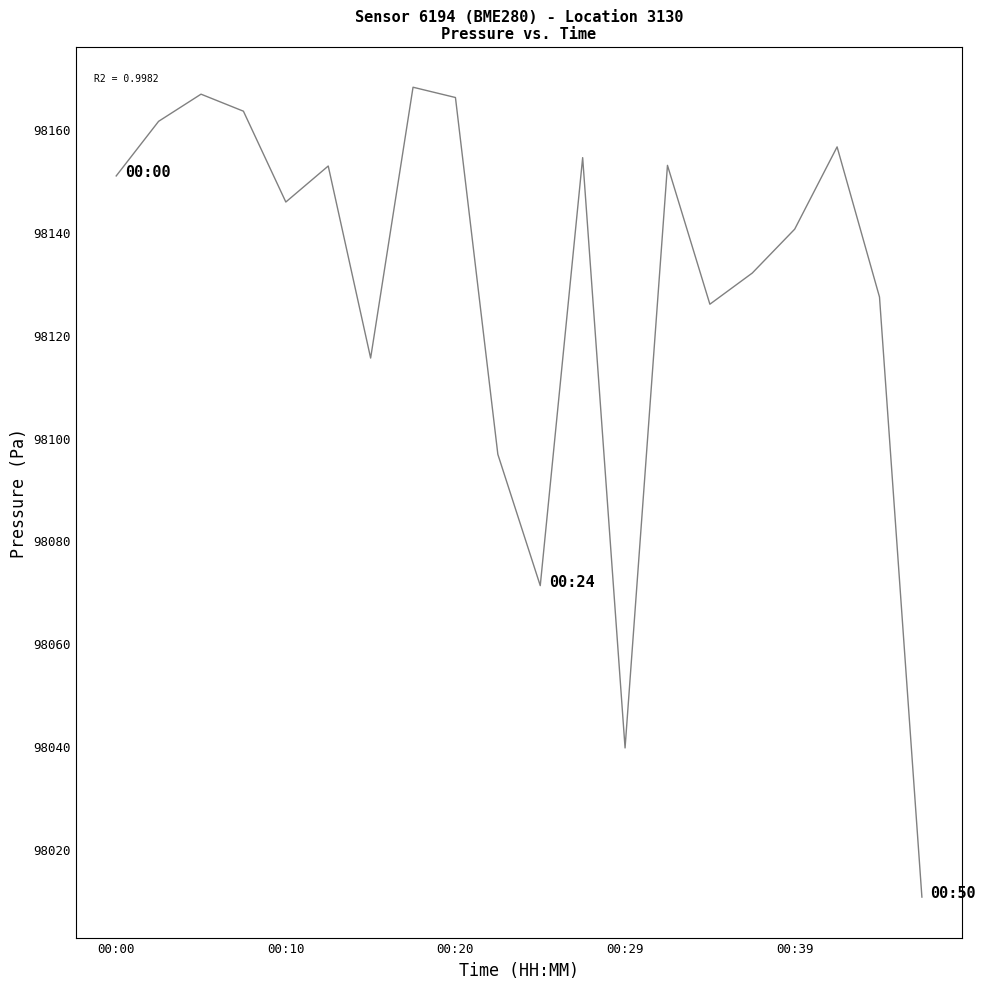

What is the smallest value displayed?

98010.7